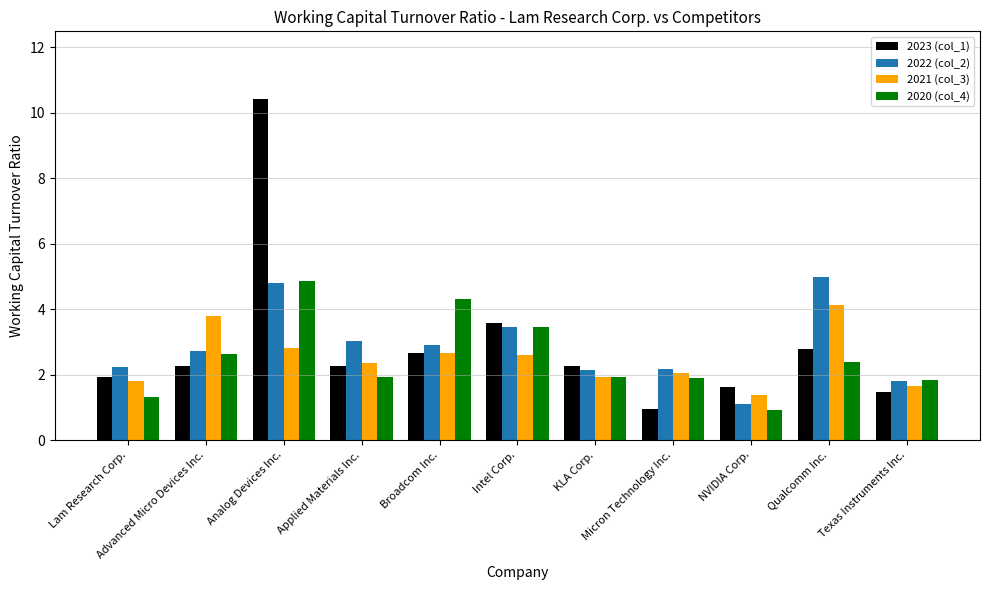

At which label does 2022 (col_2) first exceed 2?

Lam Research Corp.